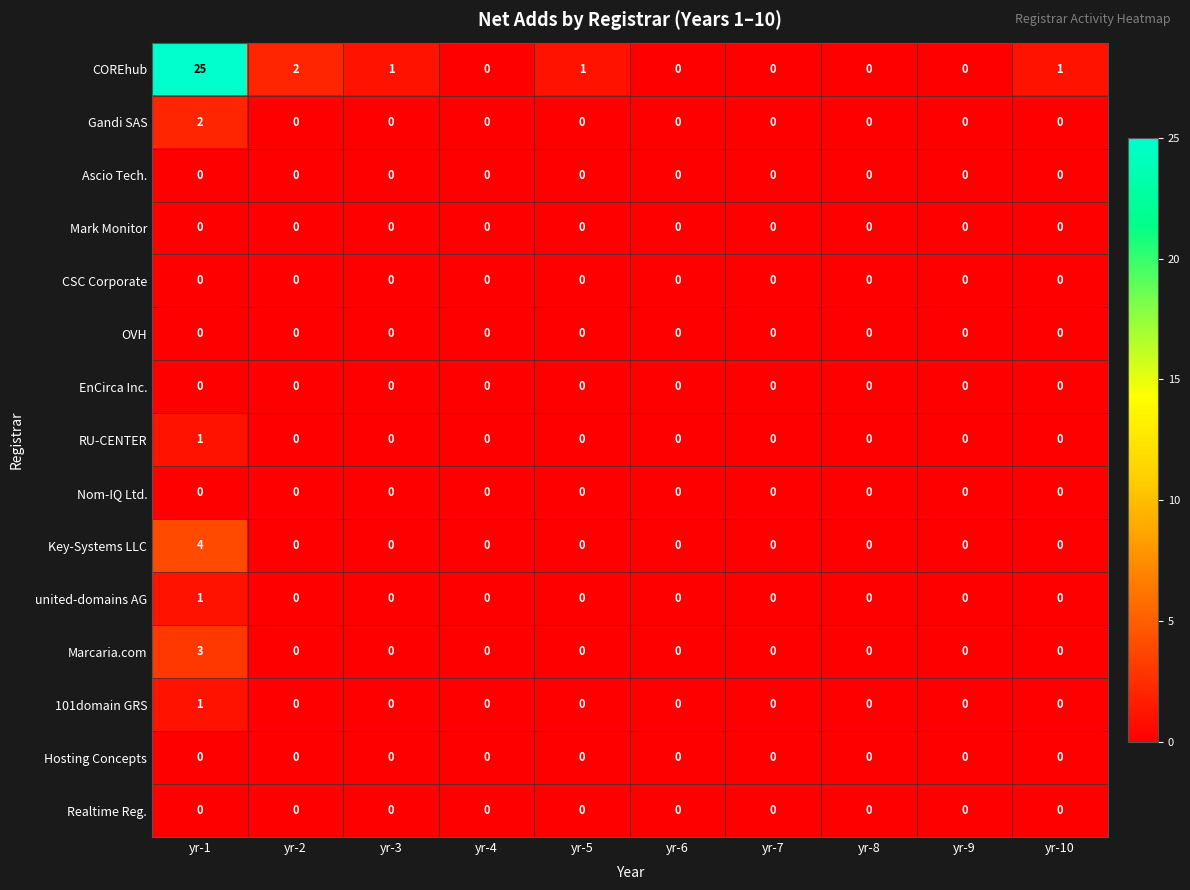

The value of Gandi SAS at yr-1 is 2. True or false?

True